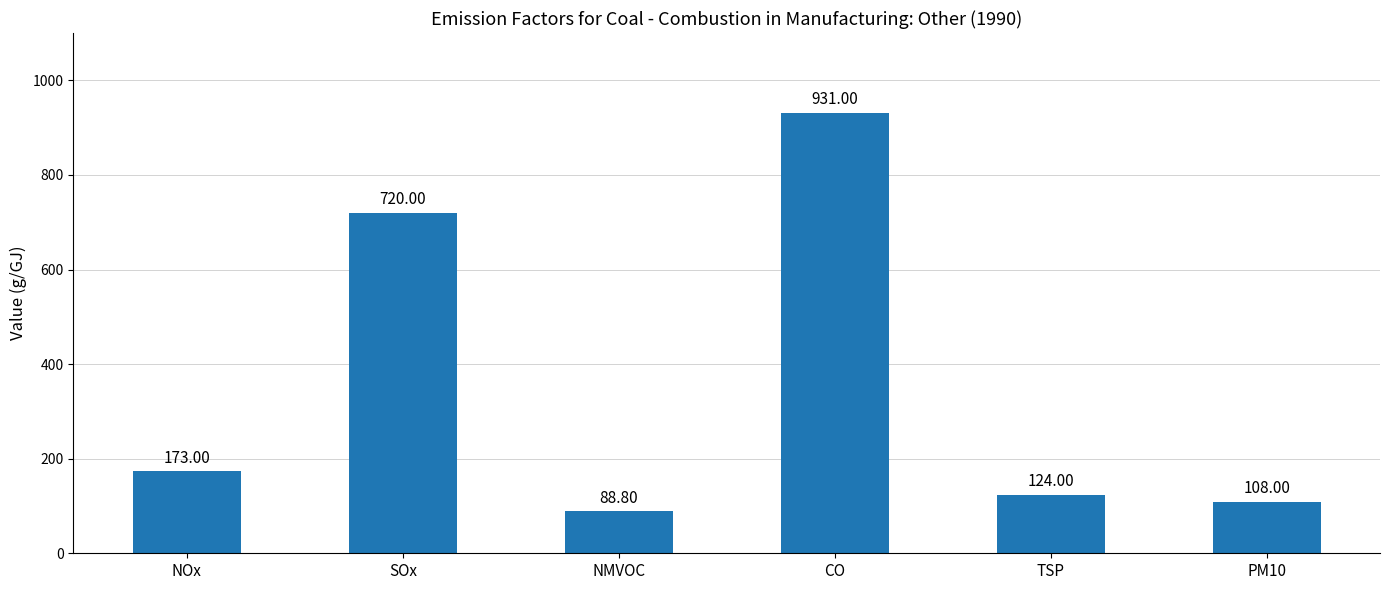

Reading left to right, list all the values displayed in this chart.

NOx=173.0	SOx=720.0	NMVOC=88.8	CO=931.0	TSP=124.0	PM10=108.0